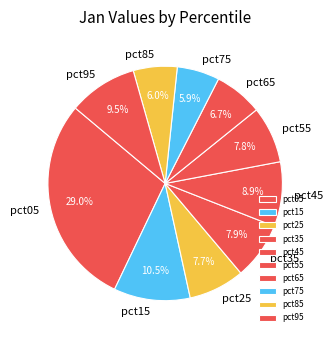

How much of the chart is everything except pct55?

92.2%